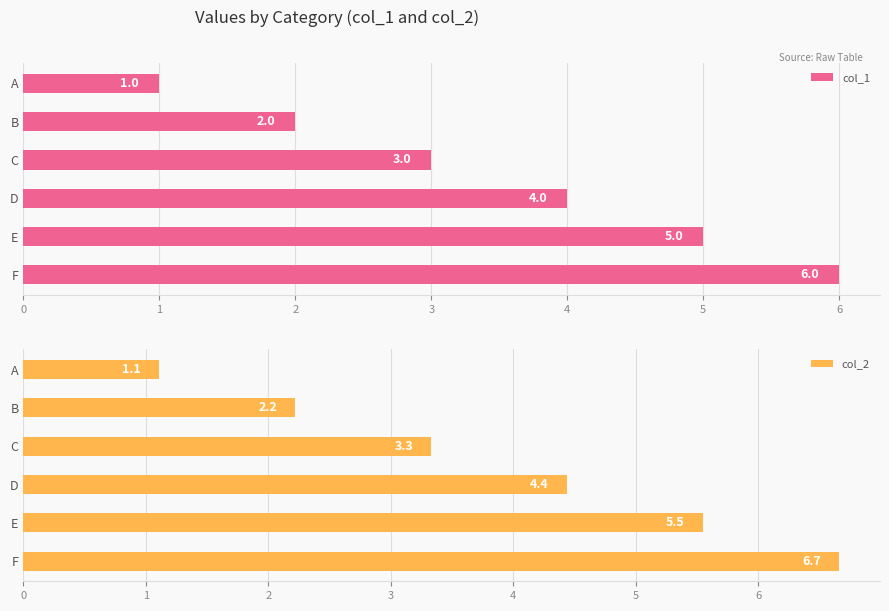

What is the maximum value for col_1?

6